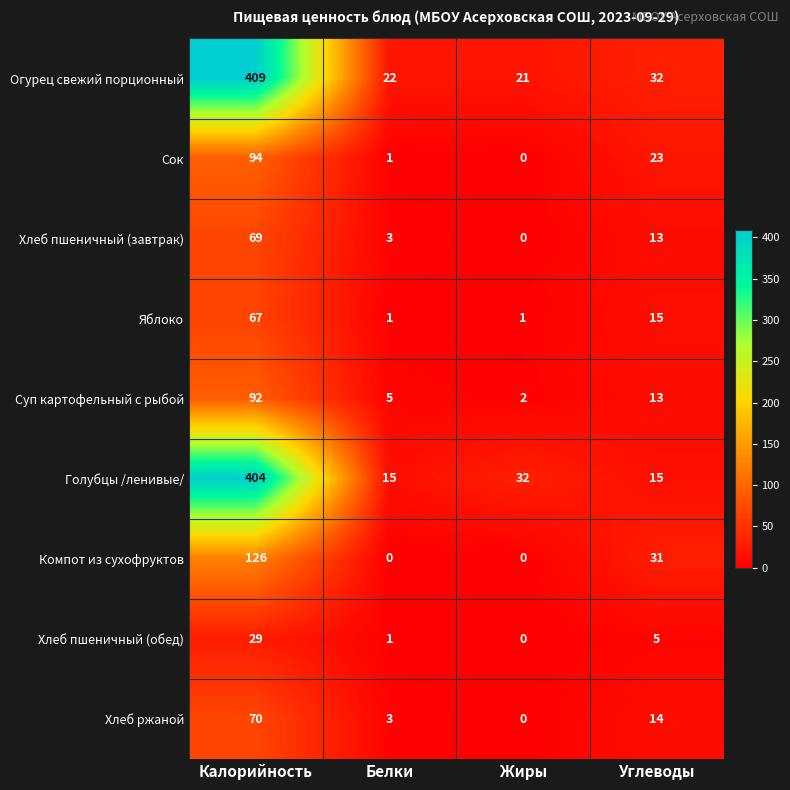

The value of Суп картофельный с рыбой at Белки is 5. True or false?

True